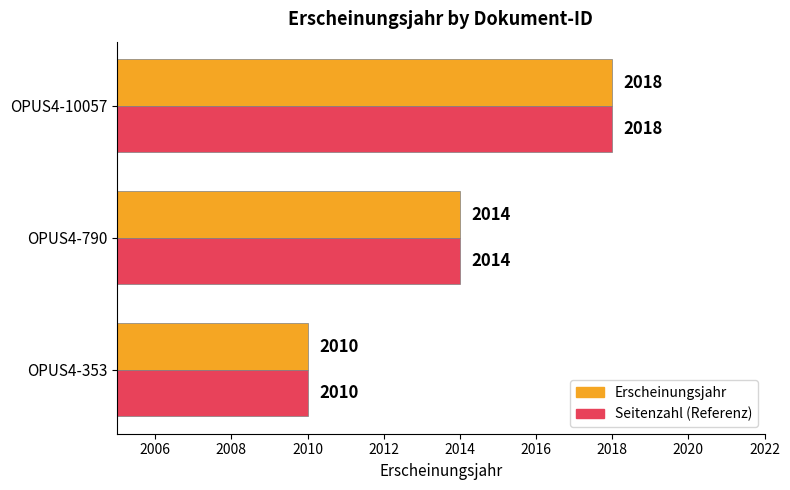

What is the average value of the Erscheinungsjahr series?

2014